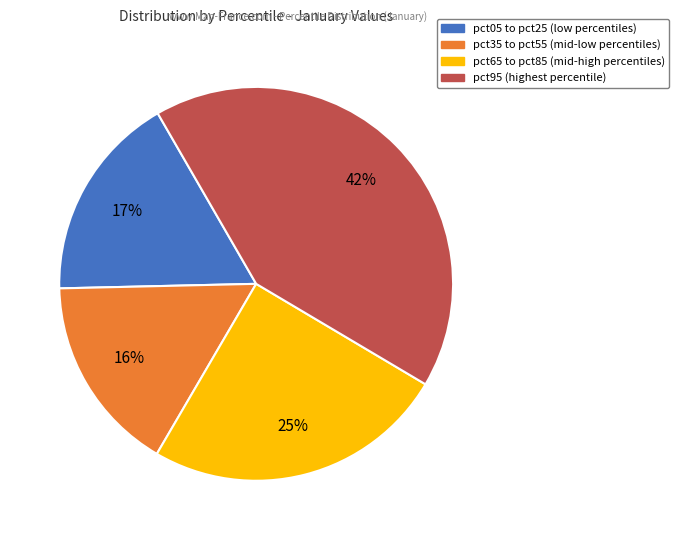

Does any single category account for the majority?

No